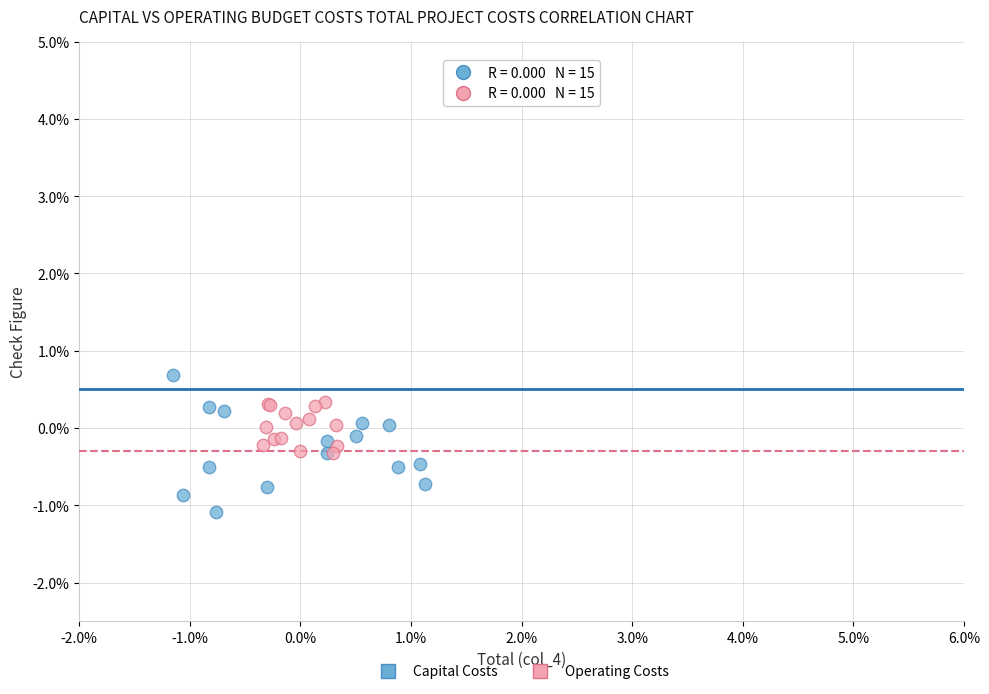

Which series reaches the minimum Y coordinate?

Capital Costs